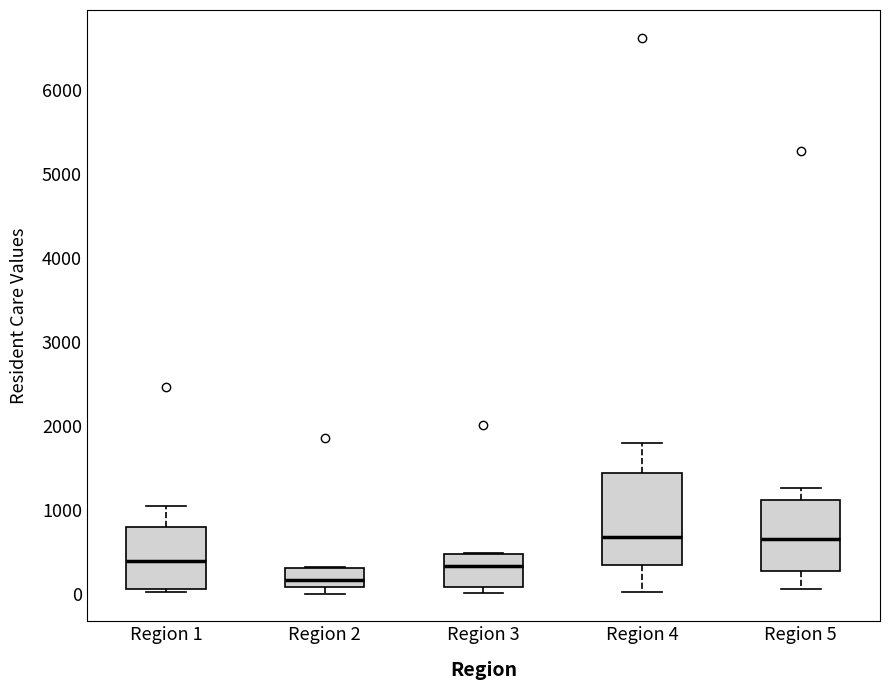

Reading left to right, transcribe this box plot: for each box, give where its median line is, the range the box spans, and where its two whiskers end, as read against the y-axis. The values are not printed on the chart, so give them approximately, as read against the axis.

Region 1: median 400, box 100 to 800, whiskers 0 to 1100
Region 2: median 200, box 100 to 300, whiskers 0 to 300
Region 3: median 300, box 100 to 500, whiskers 0 to 500
Region 4: median 700, box 300 to 1400, whiskers 0 to 1800
Region 5: median 600, box 300 to 1100, whiskers 100 to 1300